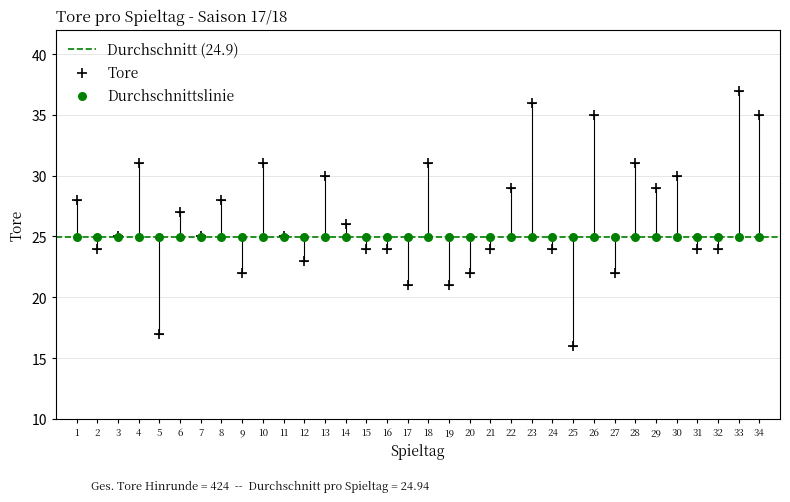

Which series reaches the maximum Y coordinate?

Tore